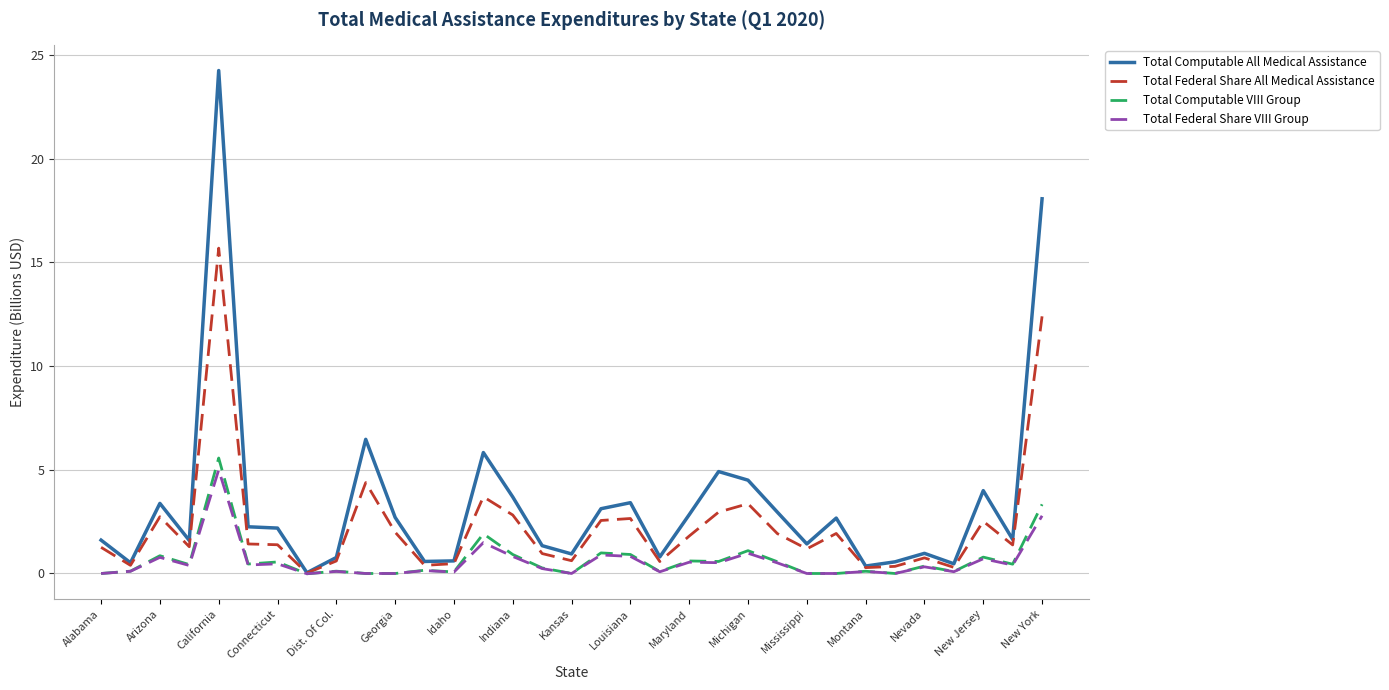

What is the maximum value shown in the chart?

24.3